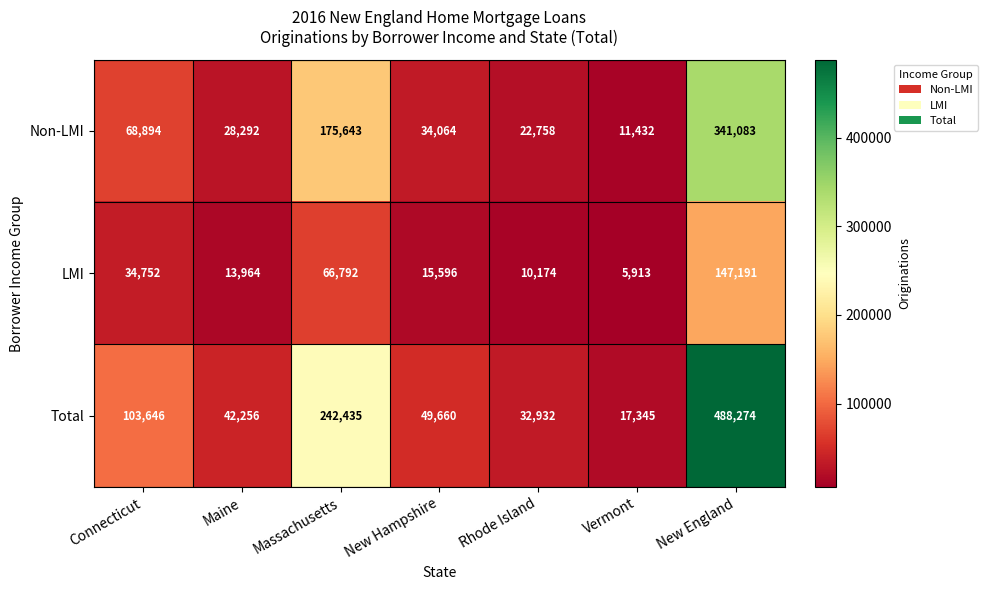

Is it true that Total equals 309017 at New England?

False